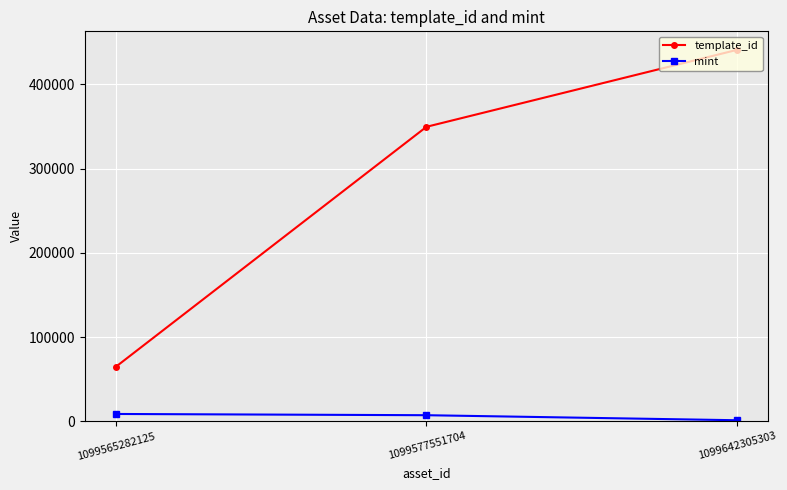

True or false: template_id has a value of 24887 at 1099565282125.

False